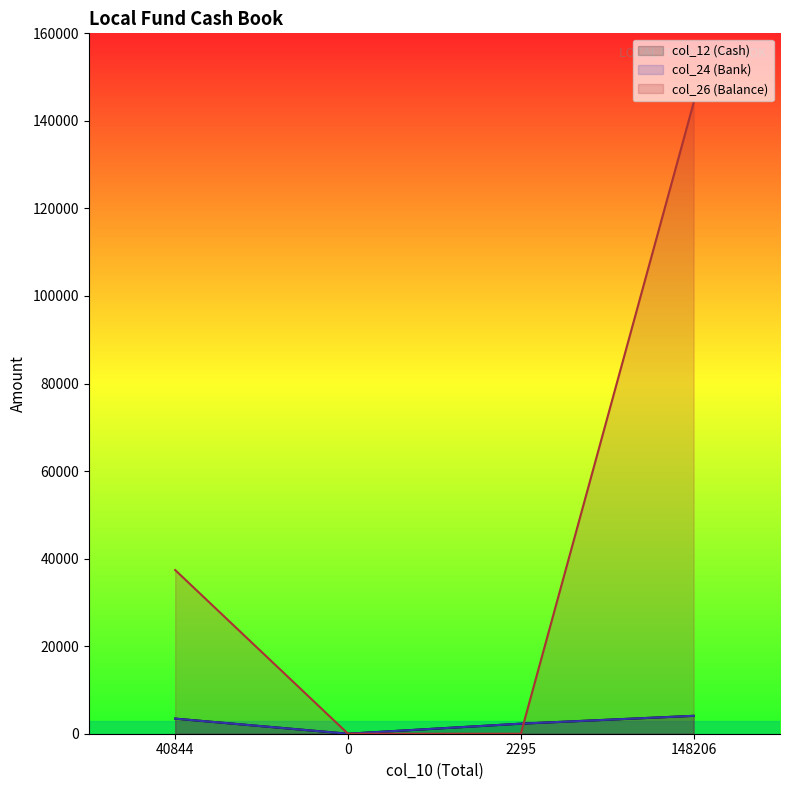

True or false: col_12 and col_24 cross at least once.

False